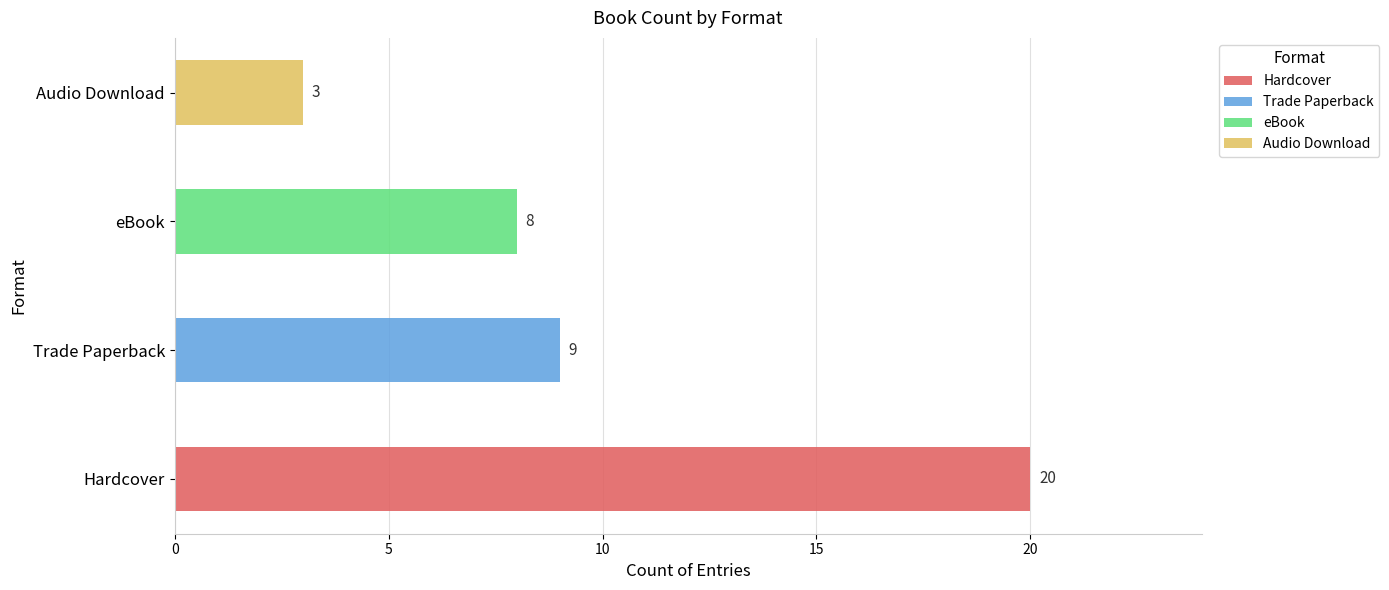

List the labels in order of value, largest first.

Hardcover, Trade Paperback, eBook, Audio Download